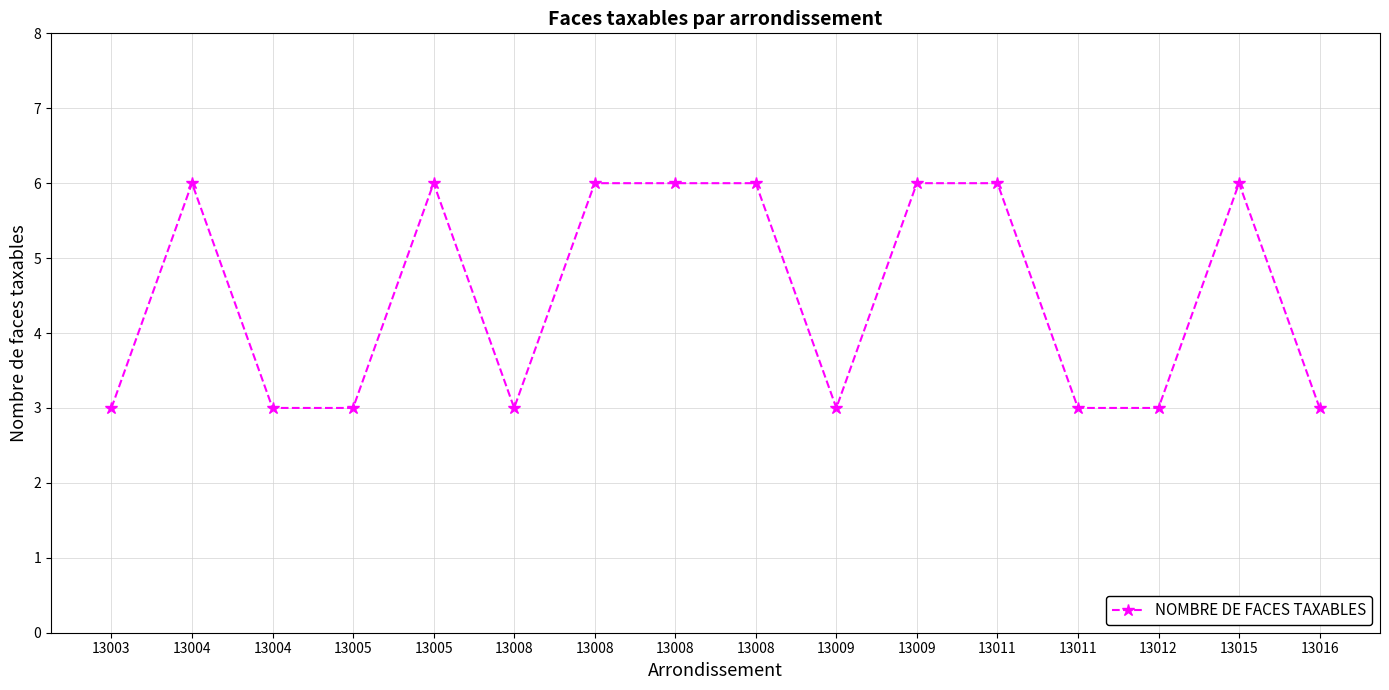

How many interior local valleys (lower than both neighbors) does the data have?

2